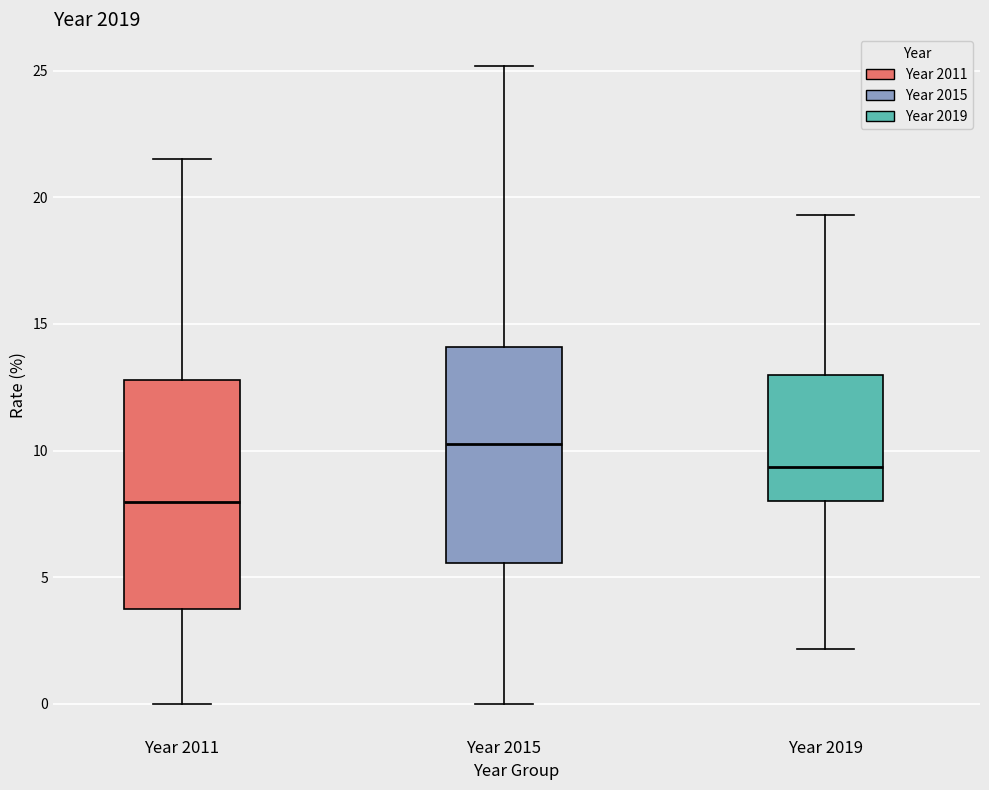

Reading left to right, transcribe this box plot: for each box, give where its median line is, the range the box spans, and where its two whiskers end, as read against the y-axis. The values are not printed on the chart, so give them approximately, as read against the axis.

Year 2011: median 8.0, box 4.0 to 13.0, whiskers 0.0 to 21.5
Year 2015: median 10.0, box 5.5 to 14.0, whiskers 0.0 to 25.0
Year 2019: median 9.5, box 8.0 to 13.0, whiskers 2.0 to 19.5